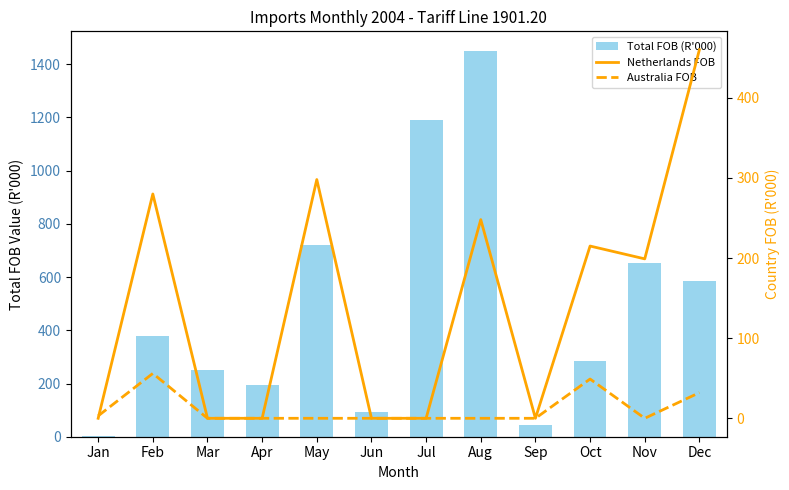

The Total FOB (R'000) series shows 2300 at Aug. True or false?

False